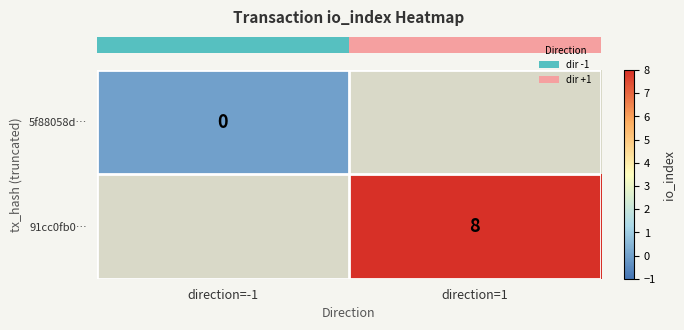

At which label is row_0 closest to 0?

direction=-1